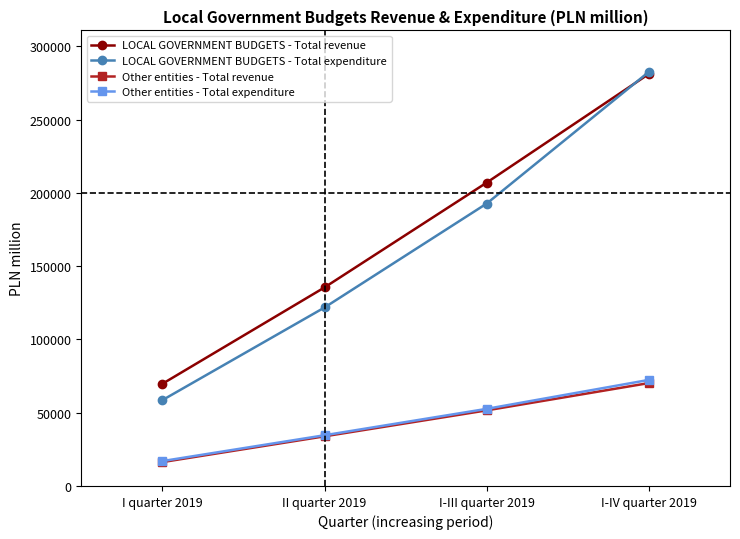

How many Other entities - Total expenditure values are between 34604 and 72366?

3